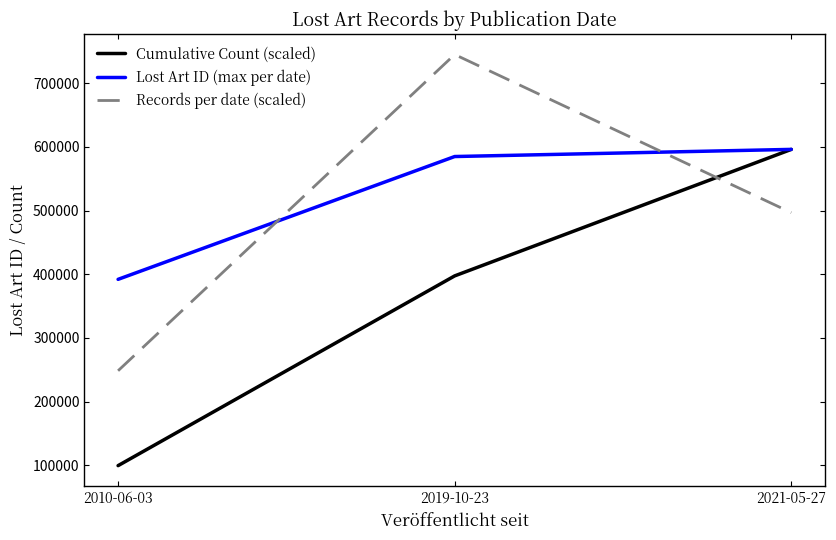

Is the value of Records per date (scaled) at 2010-06-03 greater than the value of Lost Art ID (max per date) at 2021-05-27?

No